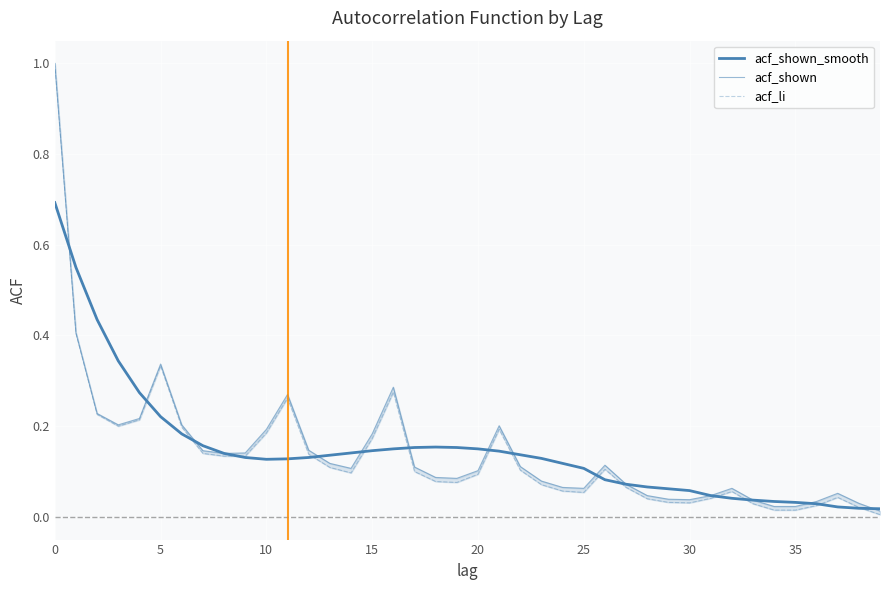

Is this an area chart (filled region under the line)?

No